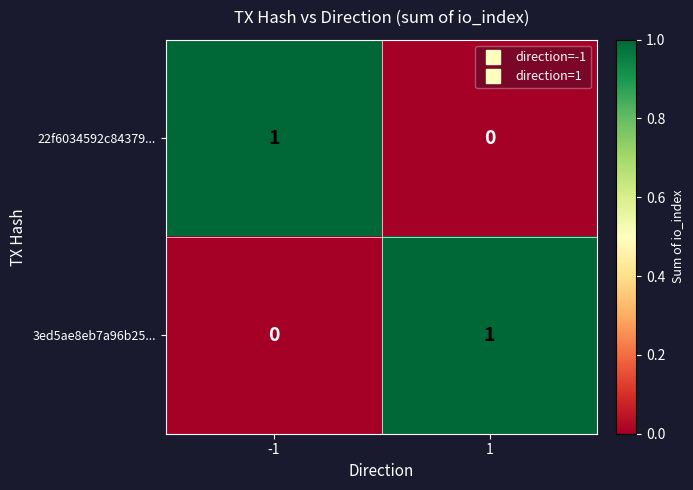

Is the value of 3ed5ae8eb7a96b25... at -1 greater than the value of 22f6034592c84379... at -1?

No